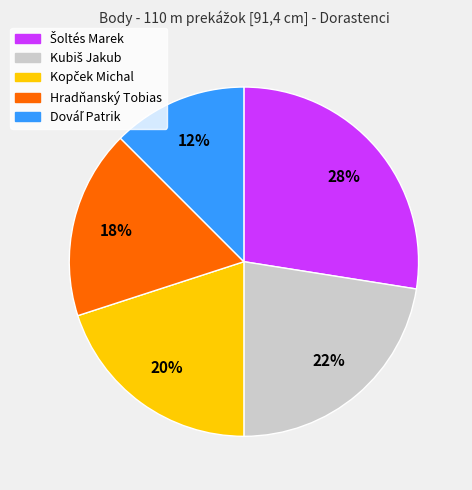

To the nearest percent, what is the average slice percentage?

20%